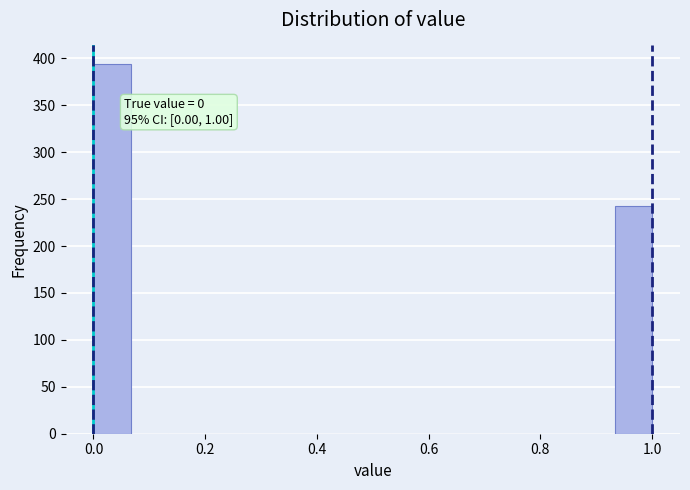

Read against the x-axis, roughly where is the centre of the tallest bar?

0.04